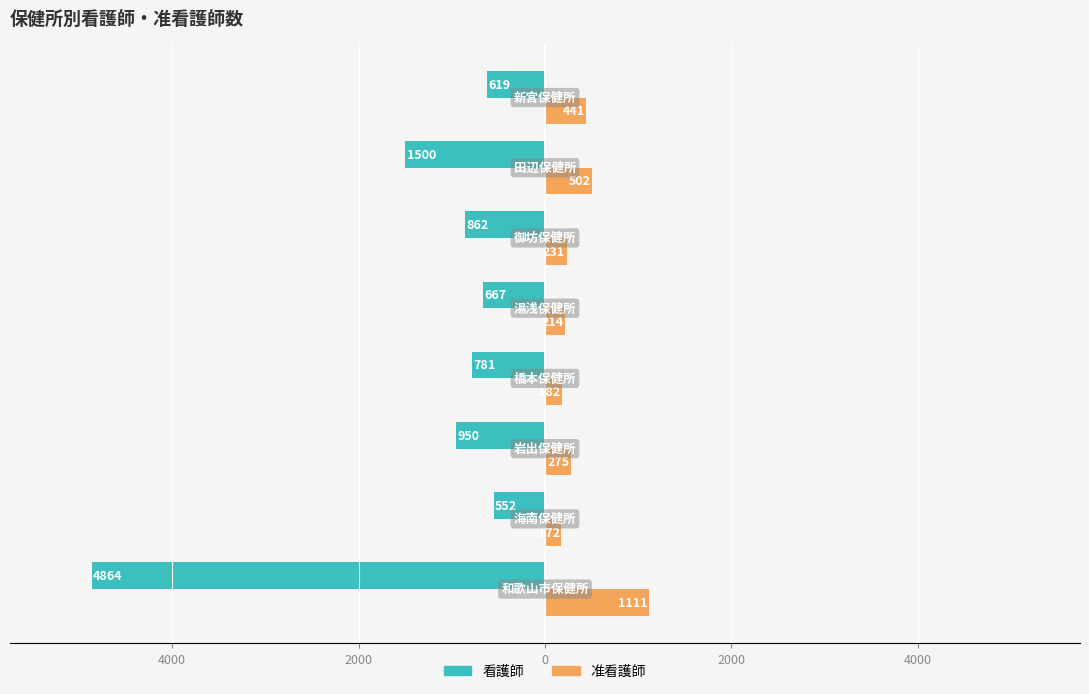

What are all the series names shown in the legend?

看護師, 准看護師